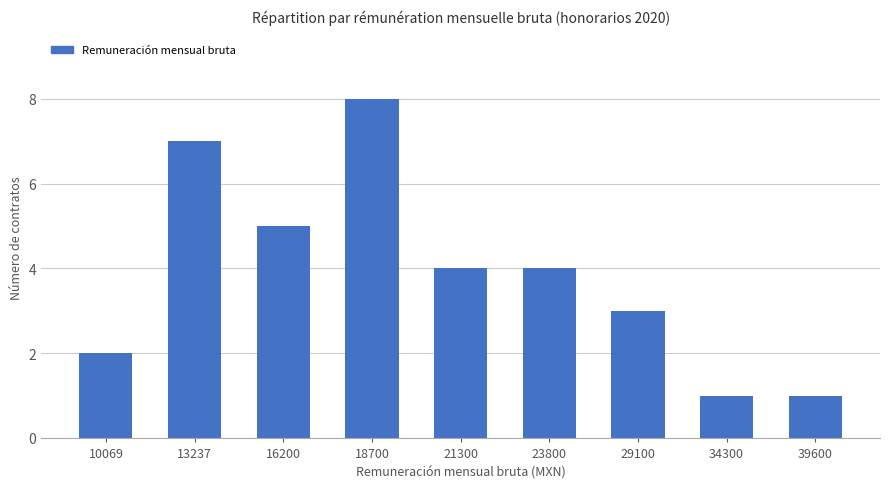

What is the maximum value shown in the chart?

8